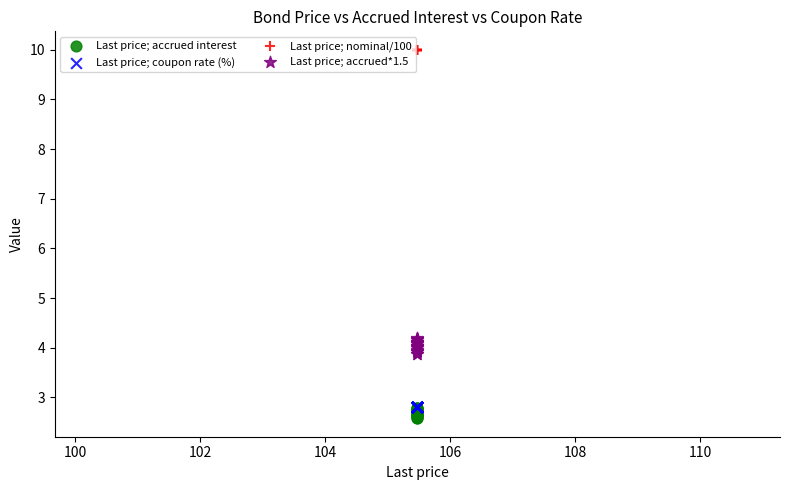

What are all the series names shown in the legend?

Last price; accrued interest, Last price; coupon rate (%), Last price; nominal/100, Last price; accrued*1.5